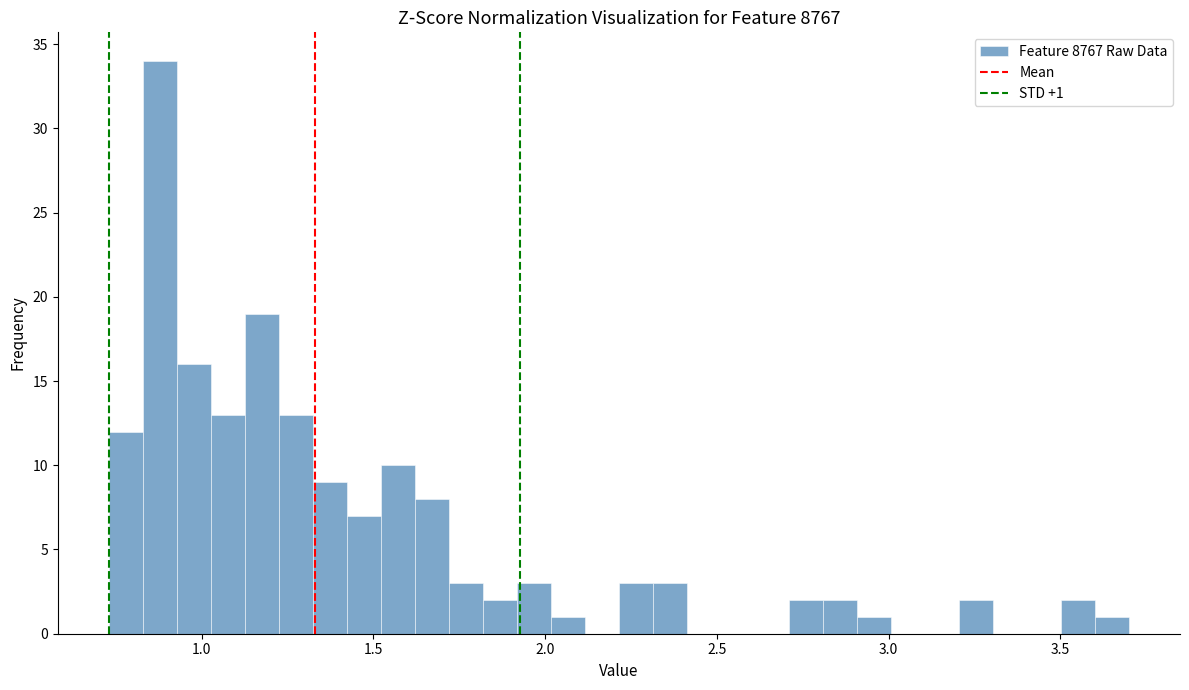

Around what value on the x-axis is the tallest bar? Give the approximate position of its centre, as read against the axis.

0.90